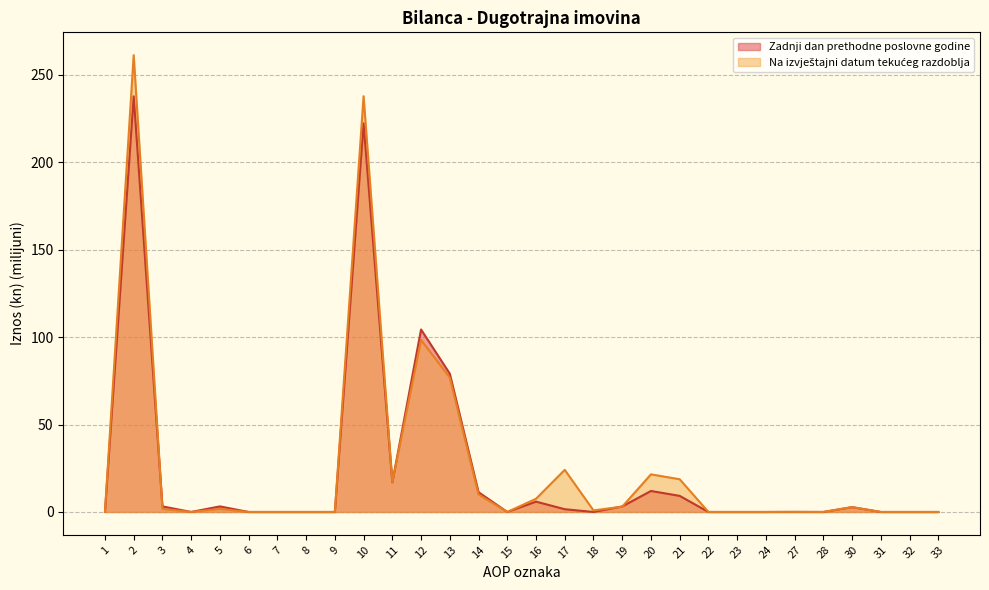

Which series ends up on top after the final intersection of Na izvještajni datum tekućeg razdoblja and Zadnji dan prethodne poslovne godine?

Na izvještajni datum tekućeg razdoblja